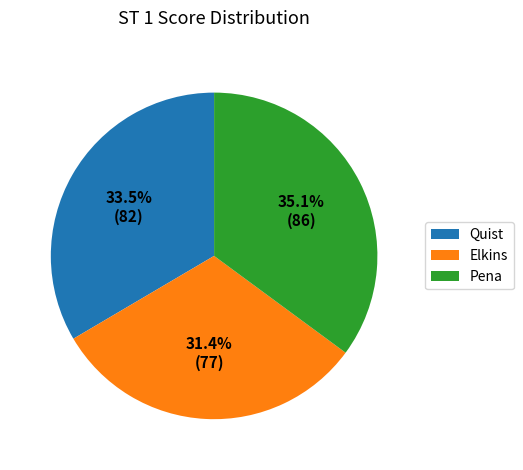

To the nearest percent, what portion does Elkins represent?

31%